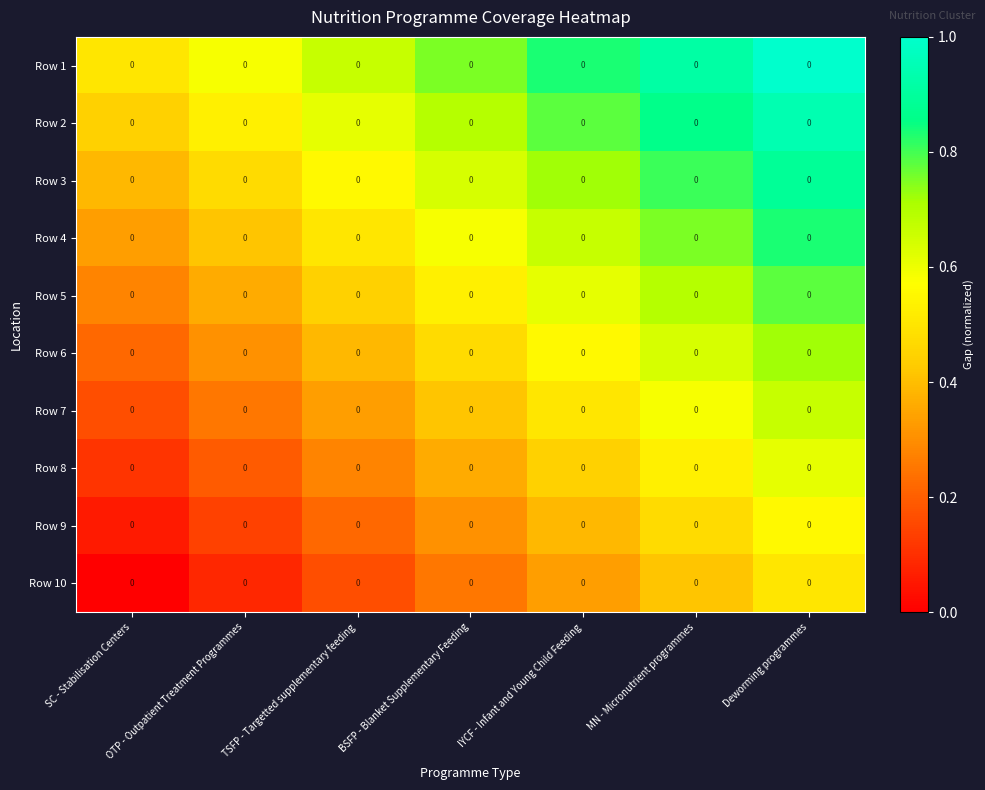

What is the spread (max minus min) of values at OTP - Outpatient Treatment Programmes?

0.5